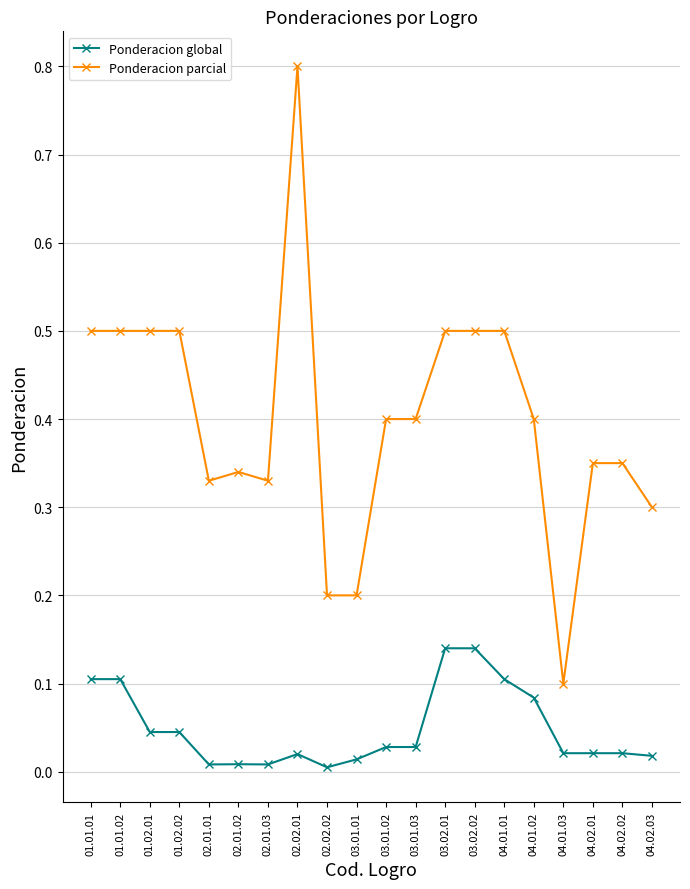

What is the label of the 16th point from the left?

04.01.02